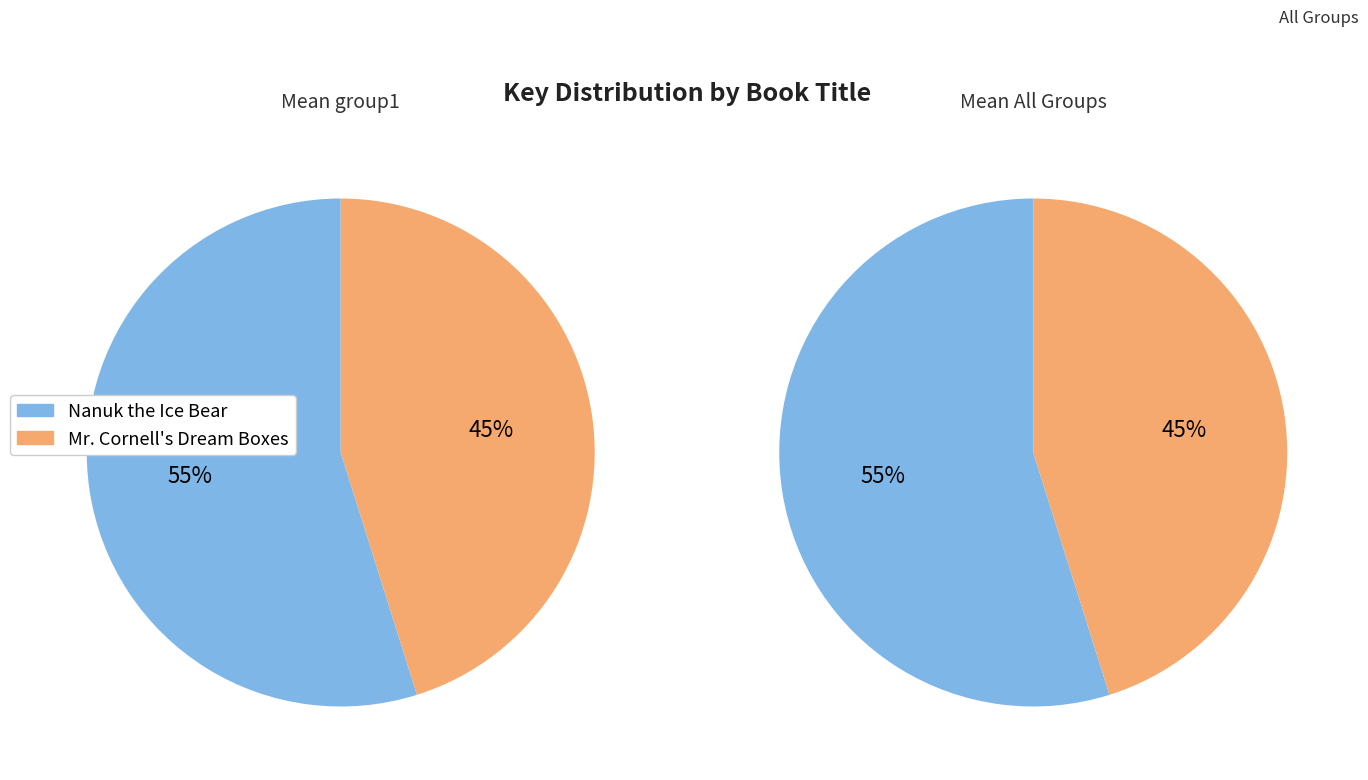

To the nearest percent, what portion does Mr. Cornell's Dream Boxes represent?

45%